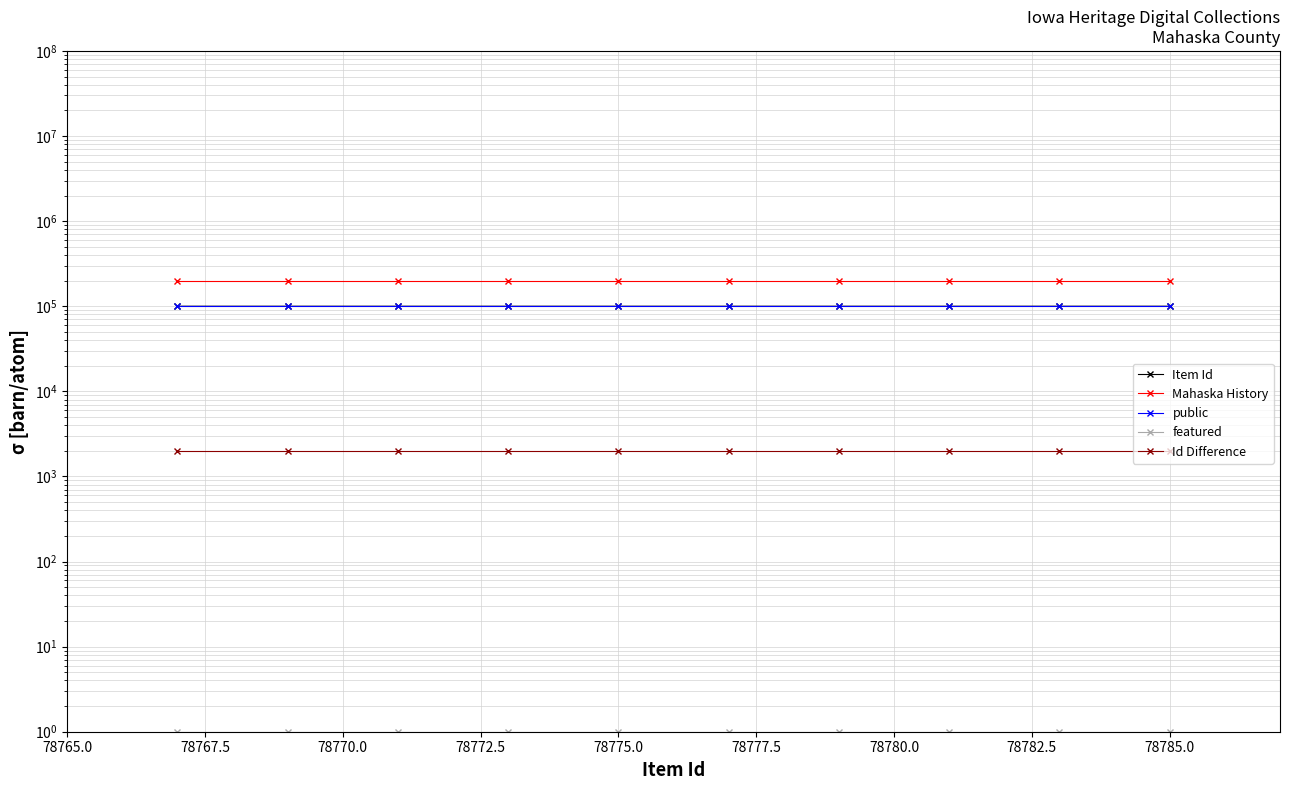

True or false: Id Difference and Item Id cross at least once.

False